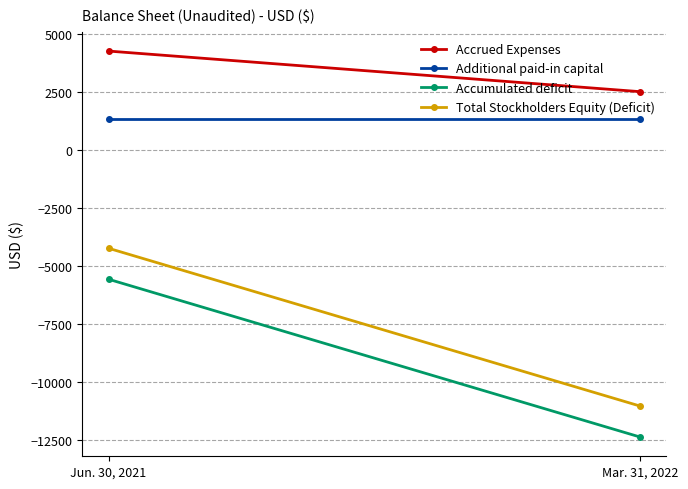

What are all the series names shown in the legend?

Accrued Expenses, Additional paid-in capital, Accumulated deficit, Total Stockholders Equity (Deficit)